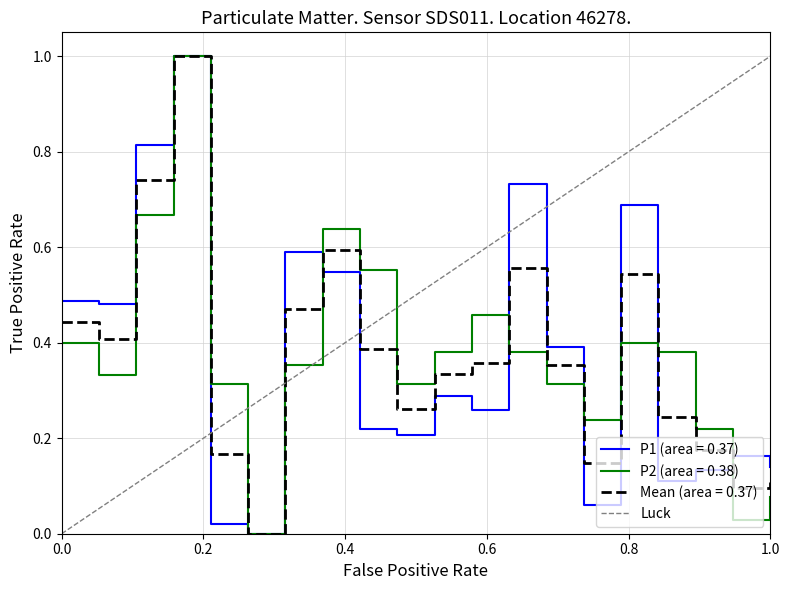

What is the maximum value for P2 (area = 0.38)?

1.0